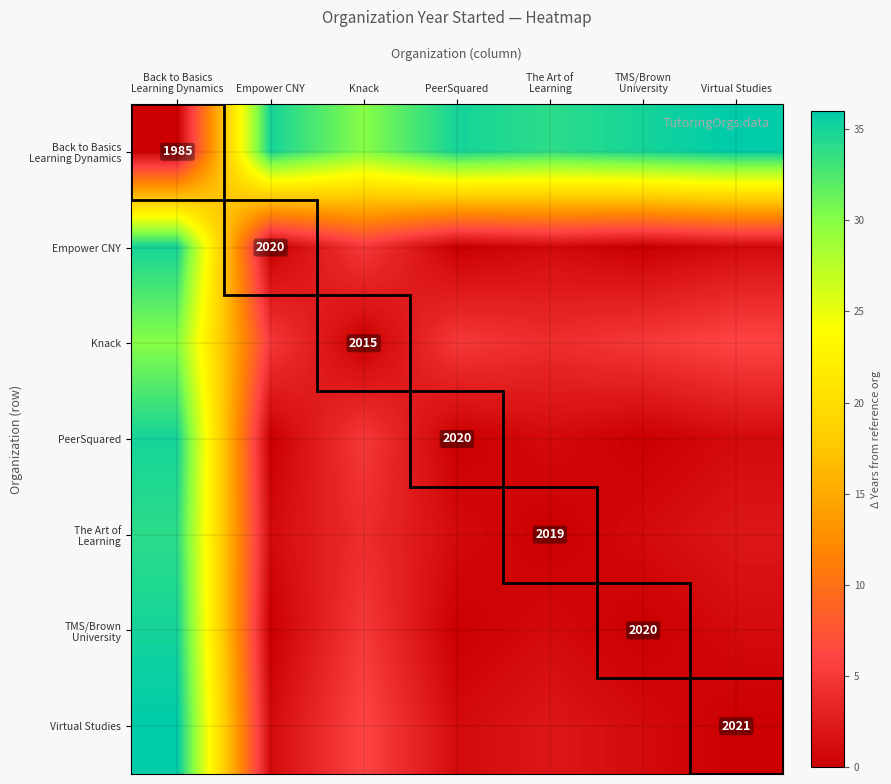

The PeerSquared series shows 1027 at PeerSquared. True or false?

False